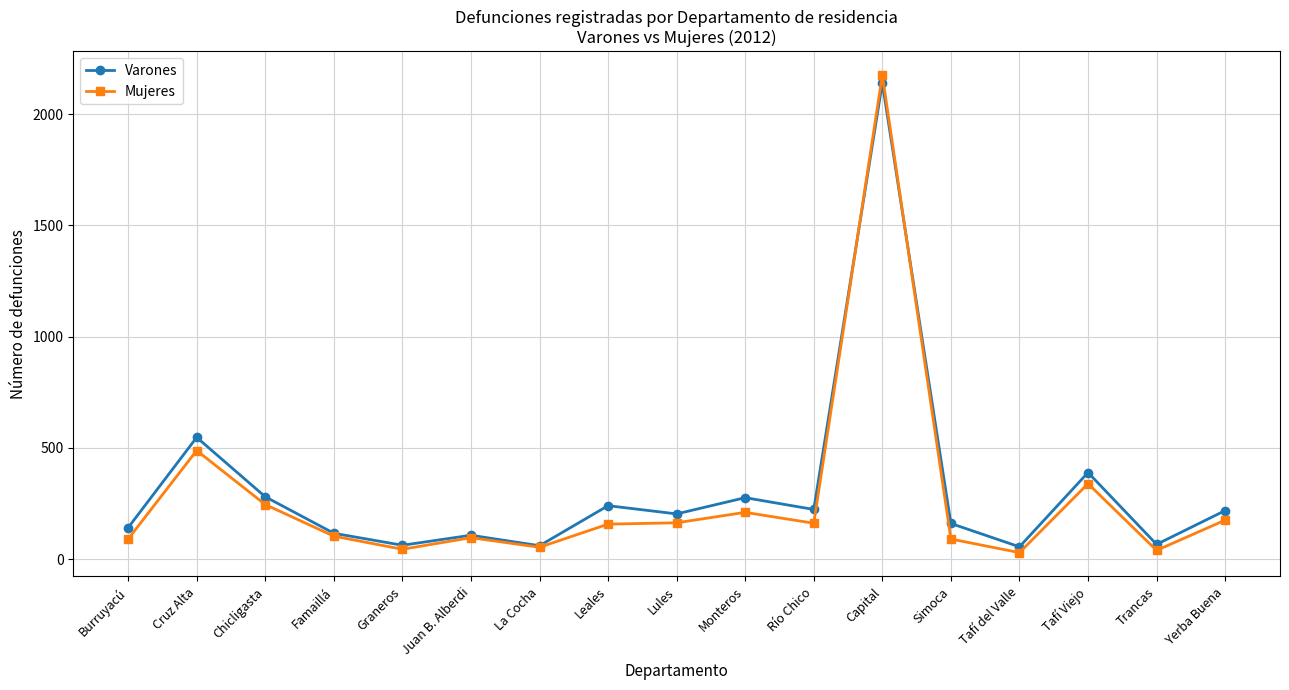

After their last crossing, which series has the higher values: Varones or Mujeres?

Varones